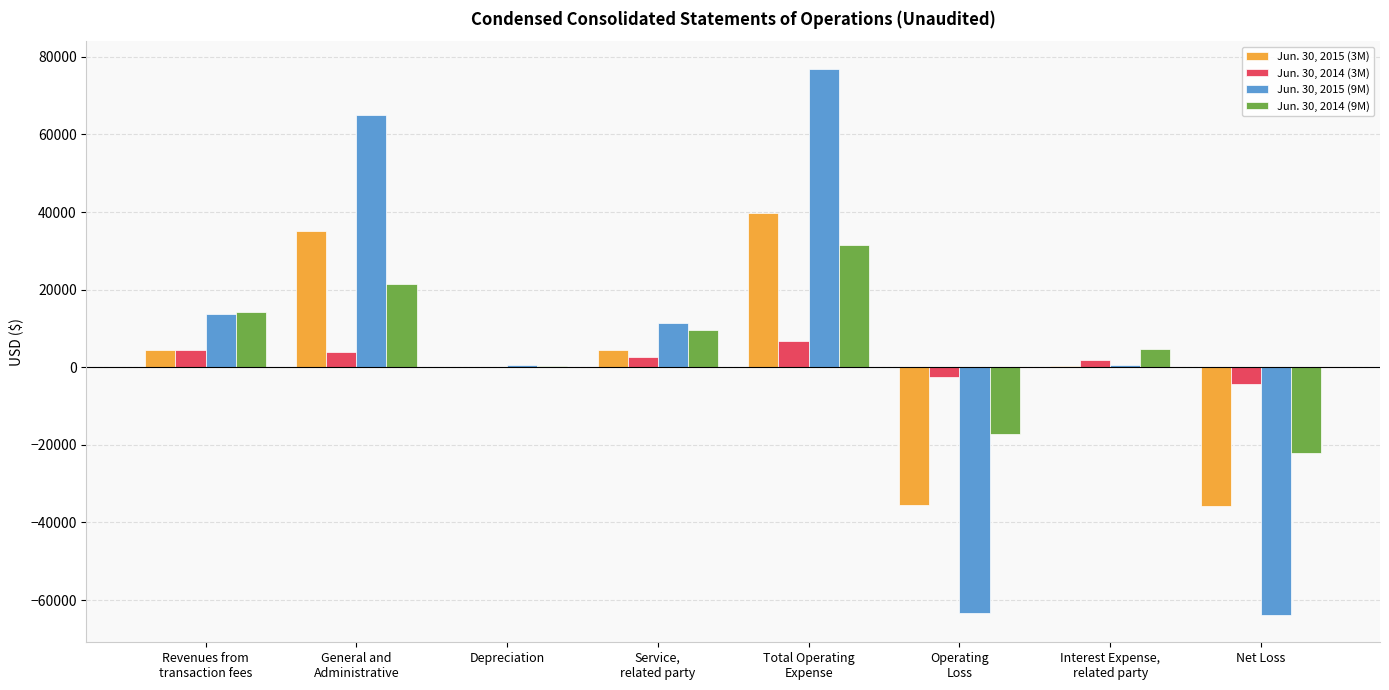

True or false: Jun. 30, 2014 (9M) has a value of -14819 at Net Loss.

False